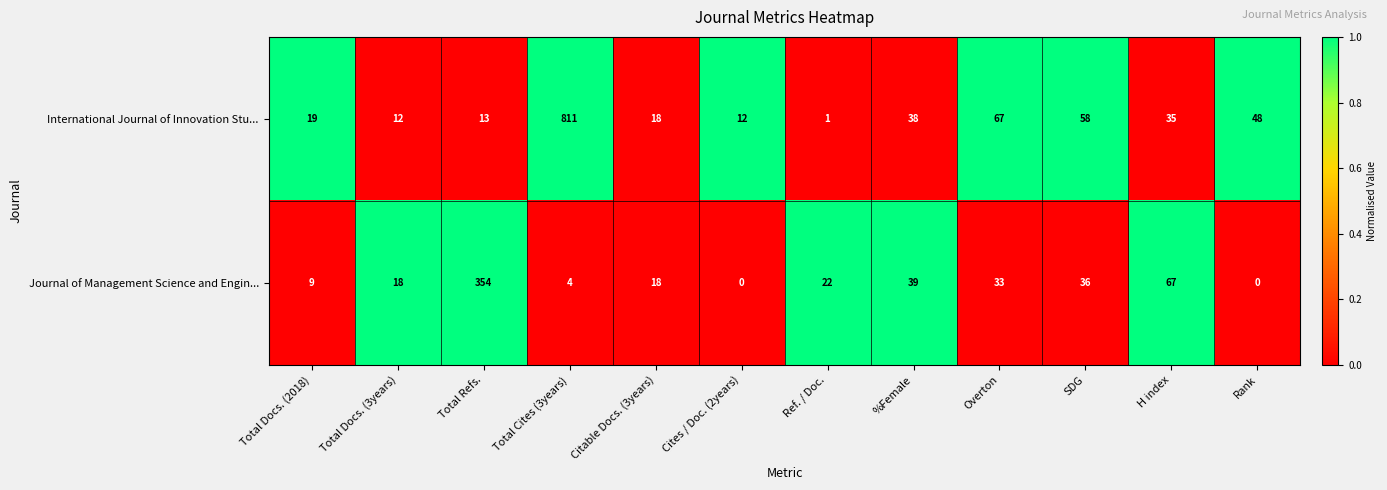

Reading left to right, list all the values displayed in this chart.

International Journal of Innovation Stu...: Total Docs. (2018)=19	Total Docs. (3years)=12	Total Refs.=13	Total Cites (3years)=811	Citable Docs. (3years)=18	Cites / Doc. (2years)=12	Ref. / Doc.=1	%Female=38	Overton=67	SDG=58	H index=35	Rank=48
Journal of Management Science and Engin...: Total Docs. (2018)=9	Total Docs. (3years)=18	Total Refs.=354	Total Cites (3years)=4	Citable Docs. (3years)=18	Cites / Doc. (2years)=0	Ref. / Doc.=22	%Female=39	Overton=33	SDG=36	H index=67	Rank=0